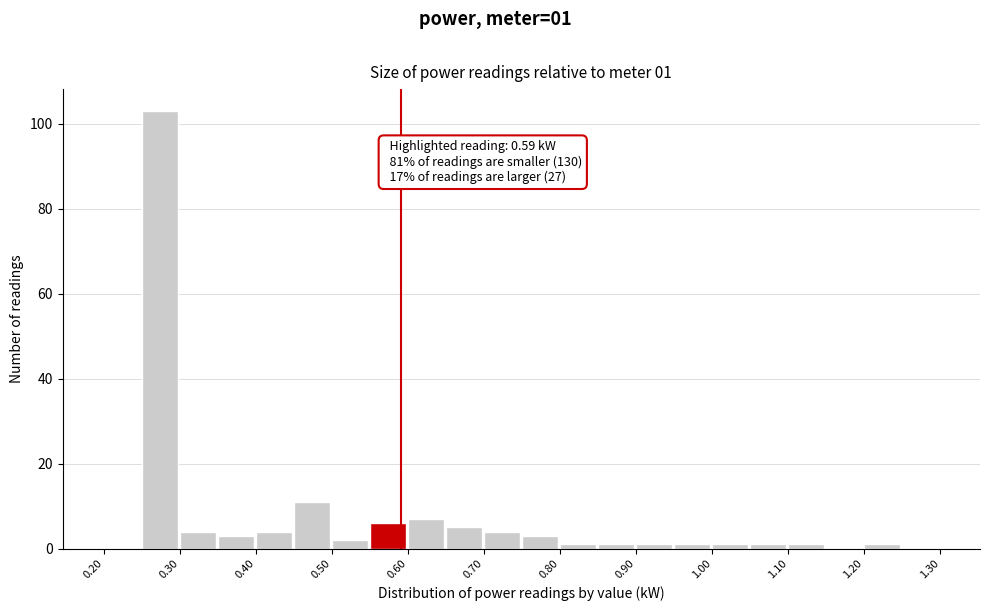

Which range on the x-axis has the tallest bar?

0.25 to 0.30